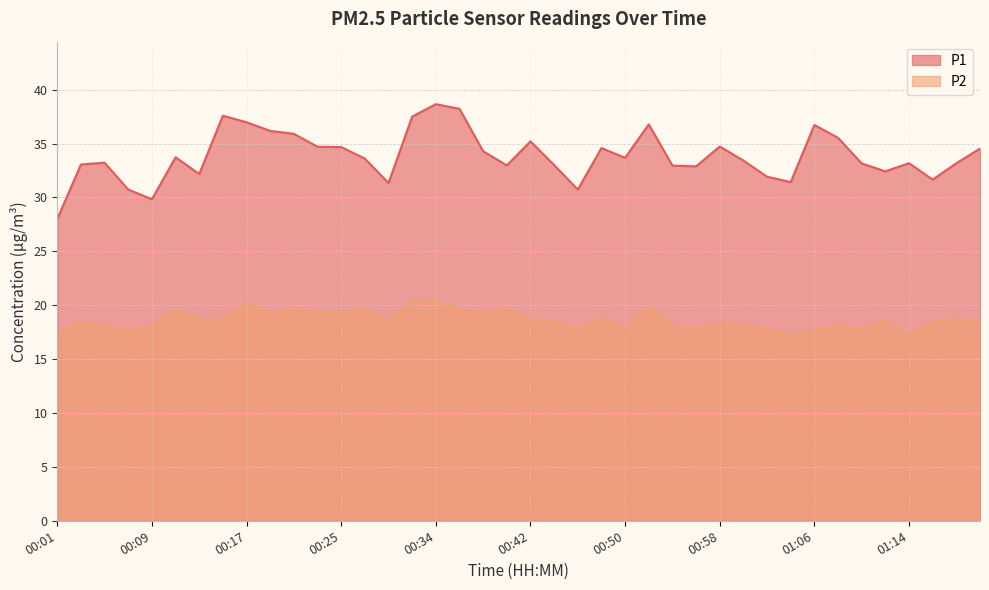

Which series has the largest total across all categories?

P1